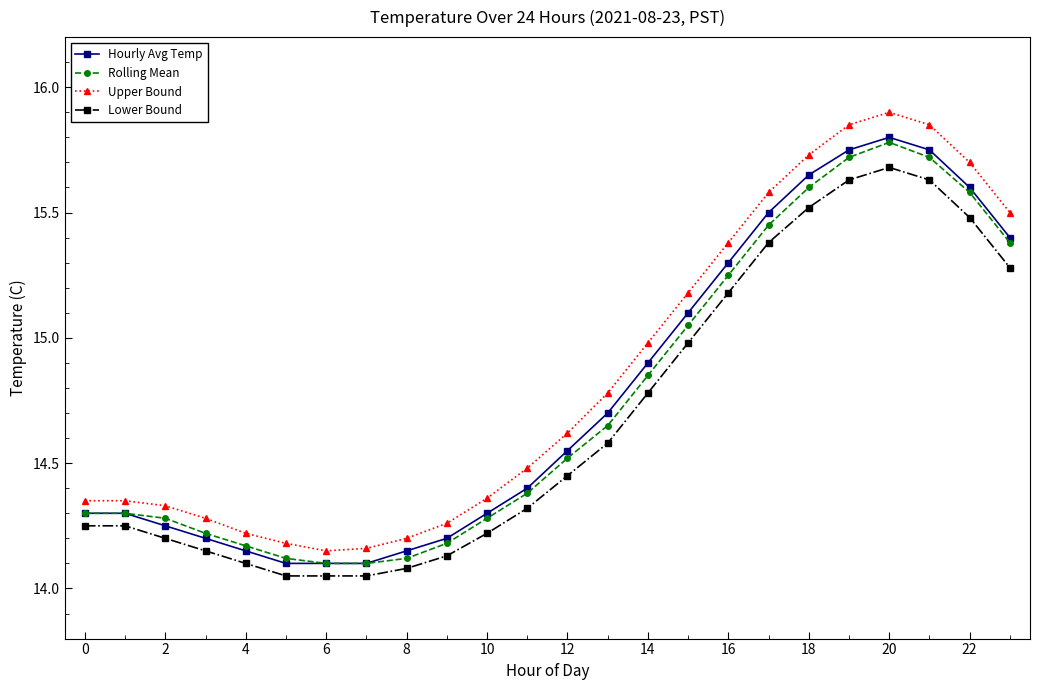

True or false: Rolling Mean and Upper Bound cross at least once.

False